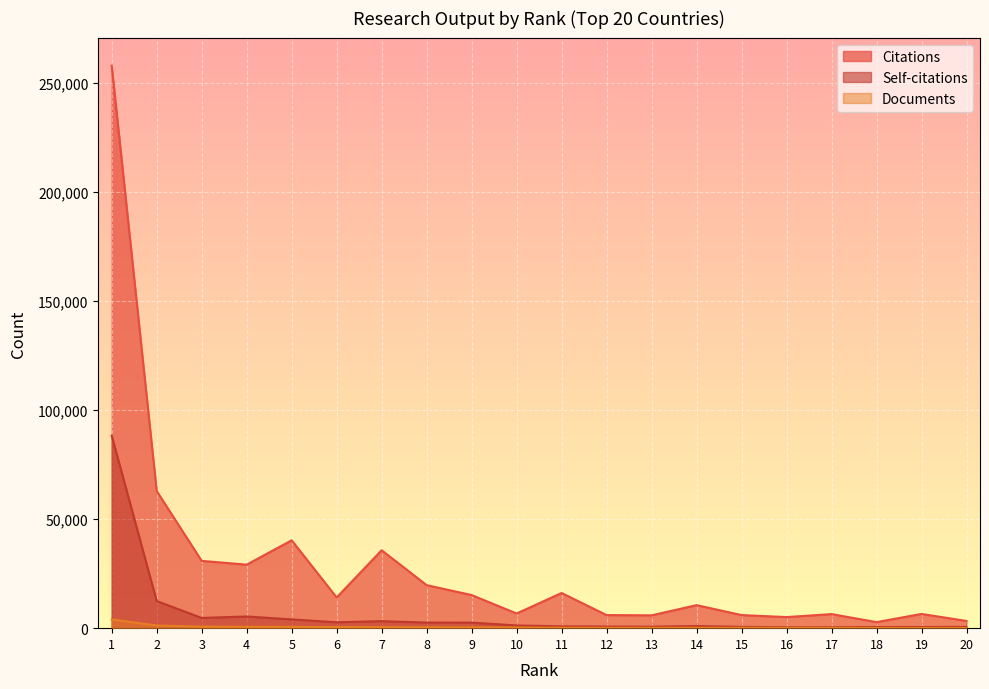

Which series has the largest range (max minus min)?

Citations